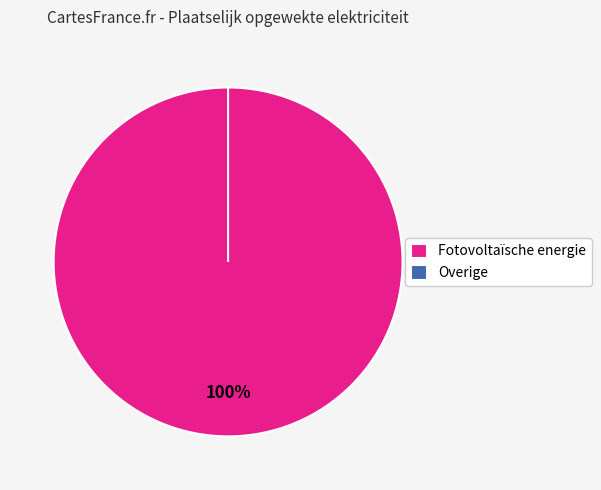

To the nearest percent, what is the difference between the largest and smallest slice percentages?

100%